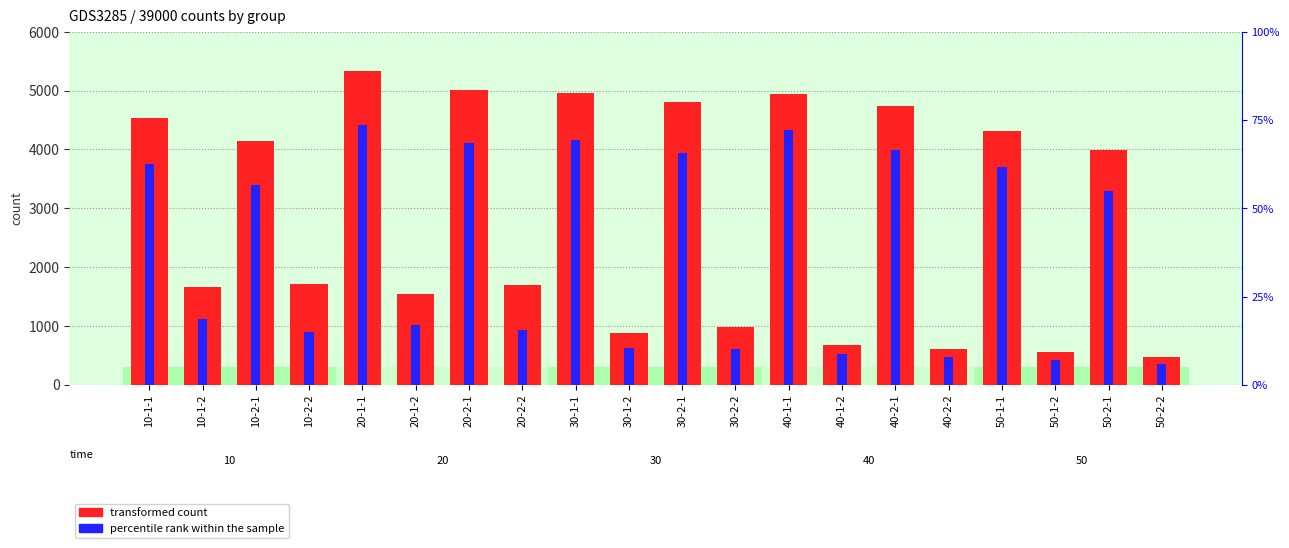

What is the smallest value displayed?

356